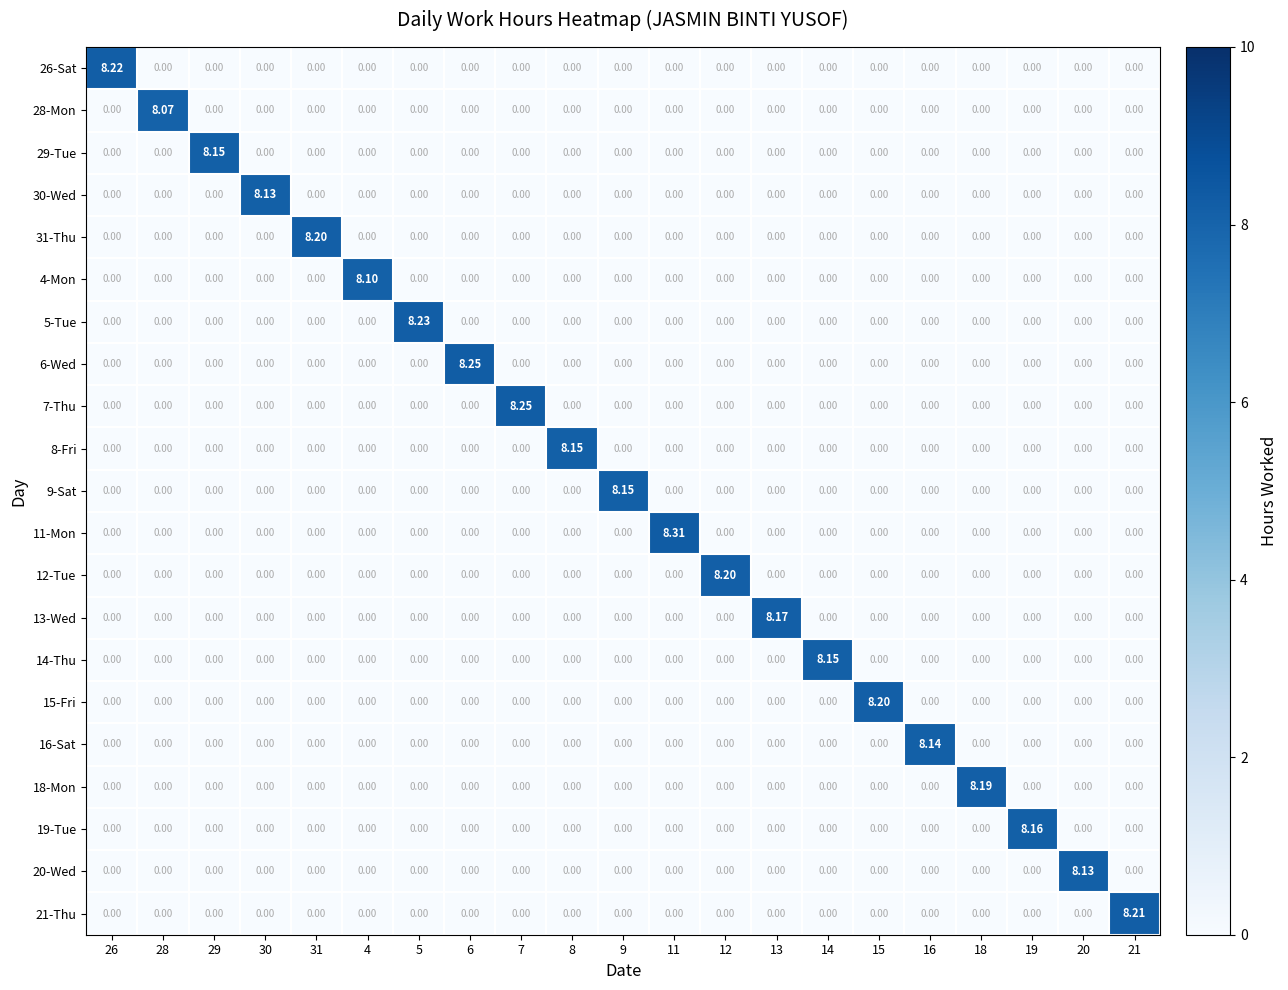

At 29, list the series in order from largest to smallest.

29-Tue, 26-Sat, 28-Mon, 30-Wed, 31-Thu, 4-Mon, 5-Tue, 6-Wed, 7-Thu, 8-Fri, 9-Sat, 11-Mon, 12-Tue, 13-Wed, 14-Thu, 15-Fri, 16-Sat, 18-Mon, 19-Tue, 20-Wed, 21-Thu